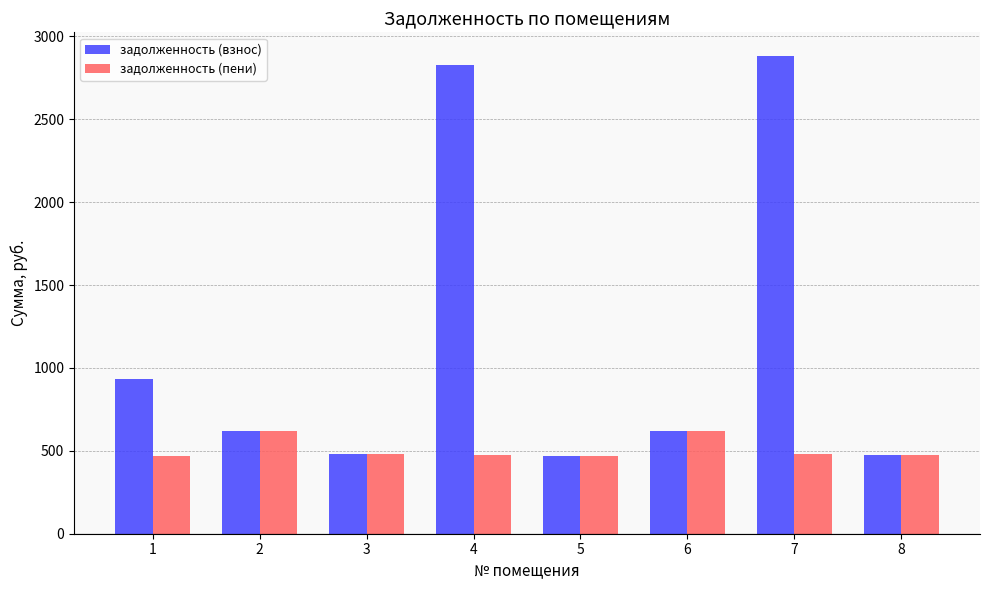

How many values in the задолженность (взнос) series are below 620?

4